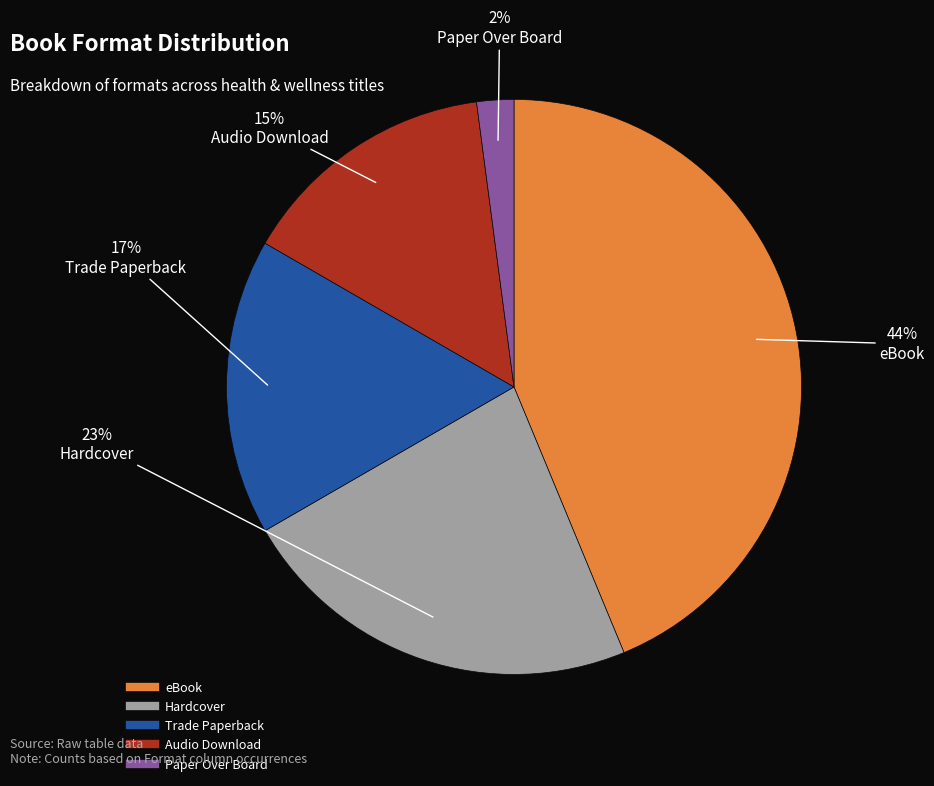

Count the number of slices in the pie.

5